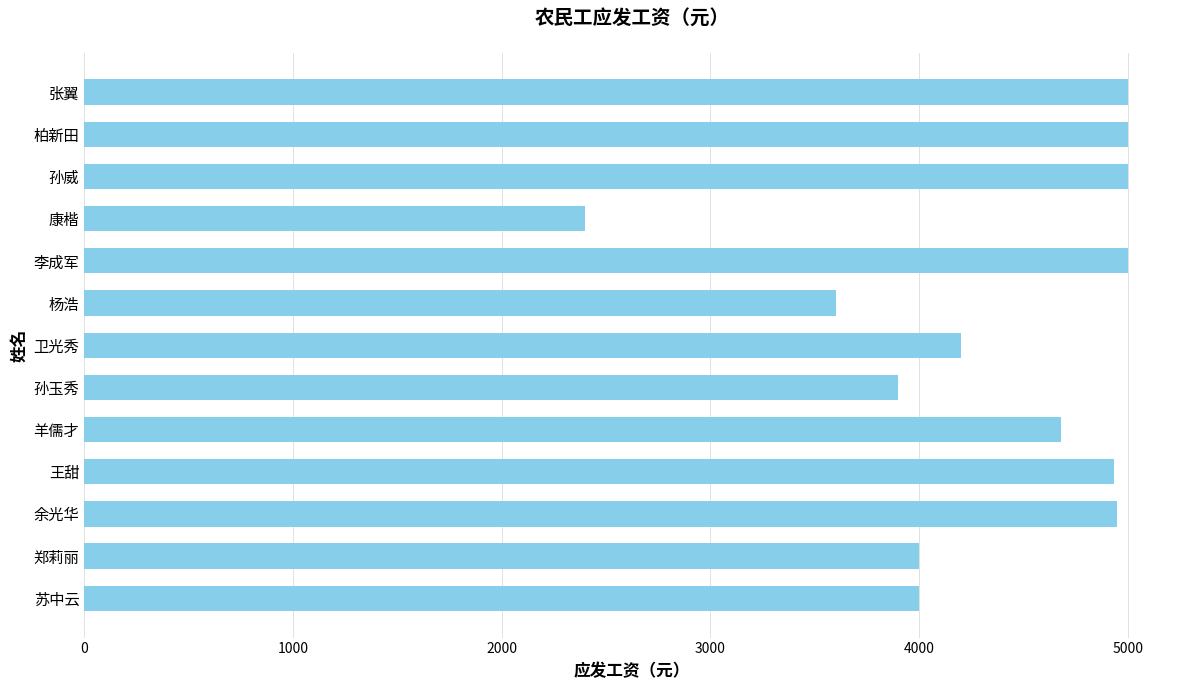

How many data points are less than 4680?

6